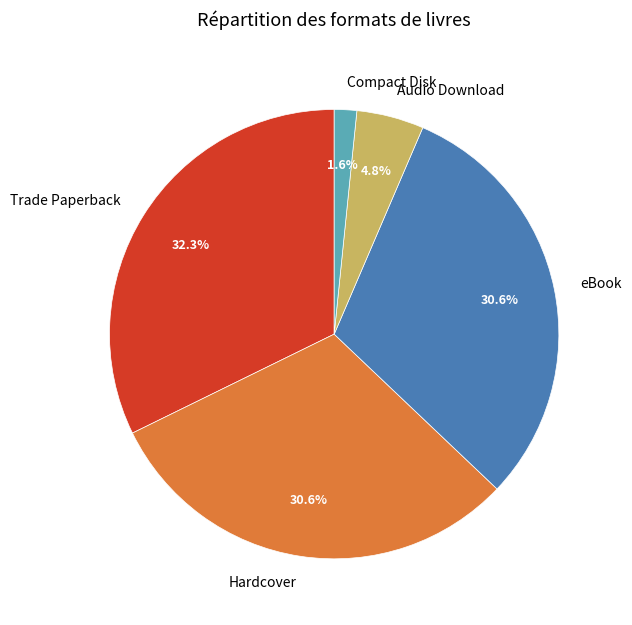

To the nearest percent, what is the combined percentage of Hardcover and Audio Download?

35%